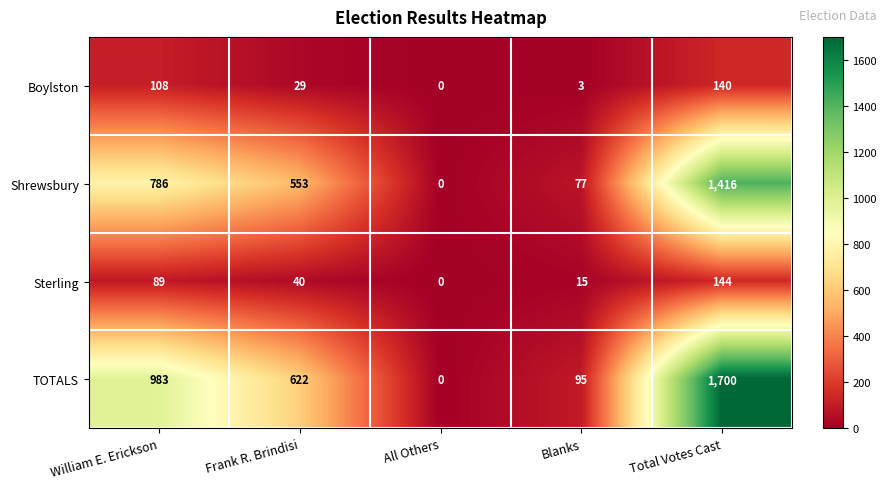

The value of Shrewsbury at Total Votes Cast is 2452. True or false?

False